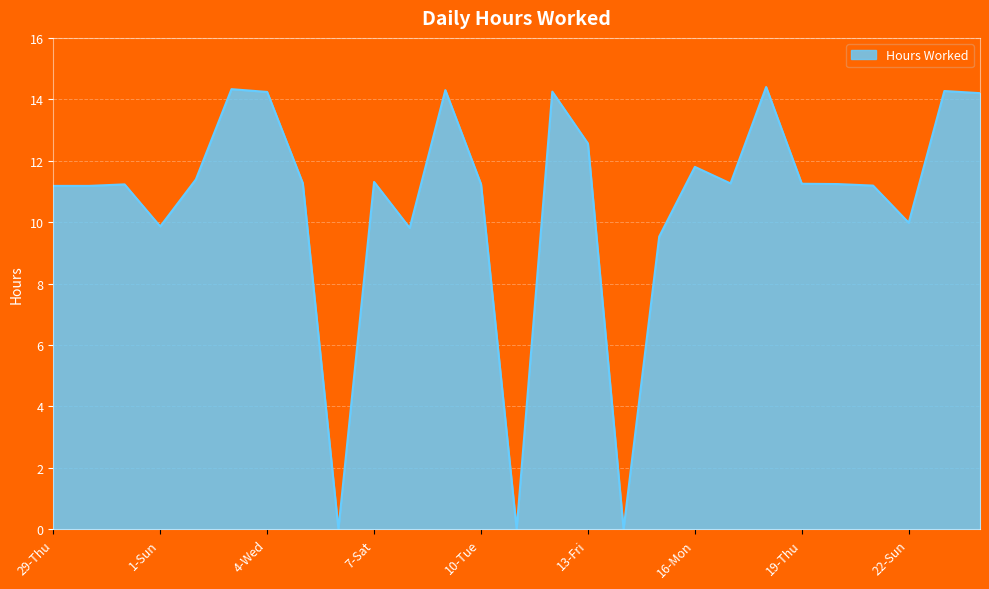

What is the difference between the maximum and minimum values?

14.4